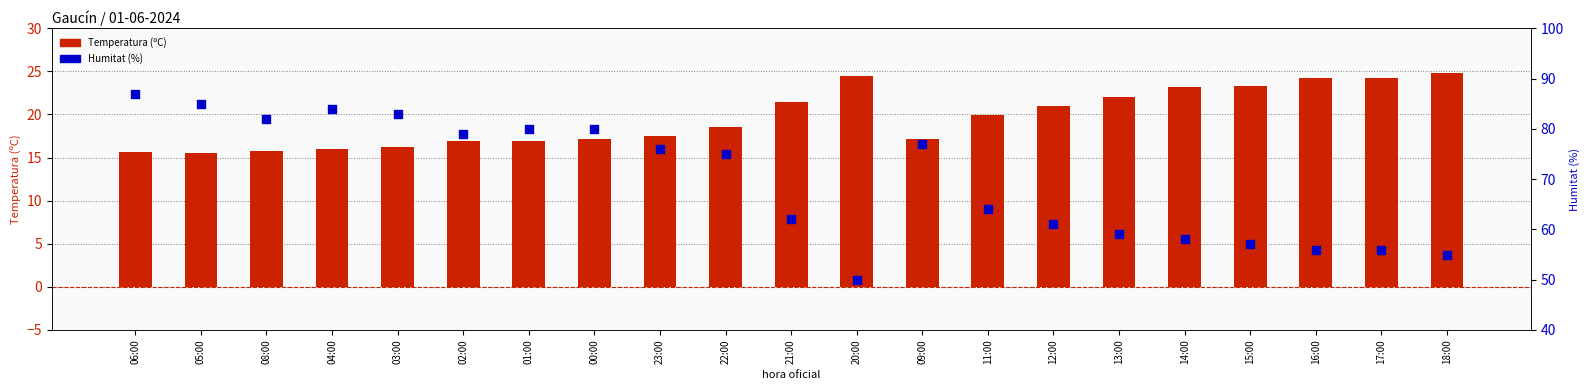

Which series has the widest spread of Y values?

Humitat (%)